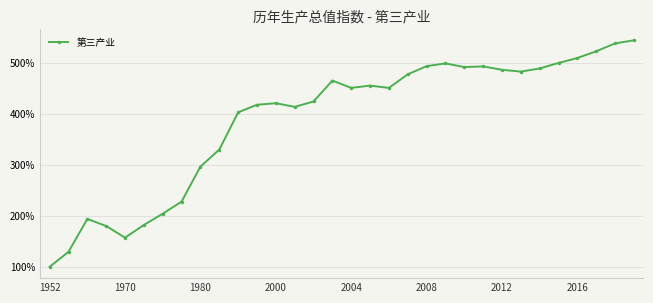

True or false: the data has more than 0 interior local peaks.

True